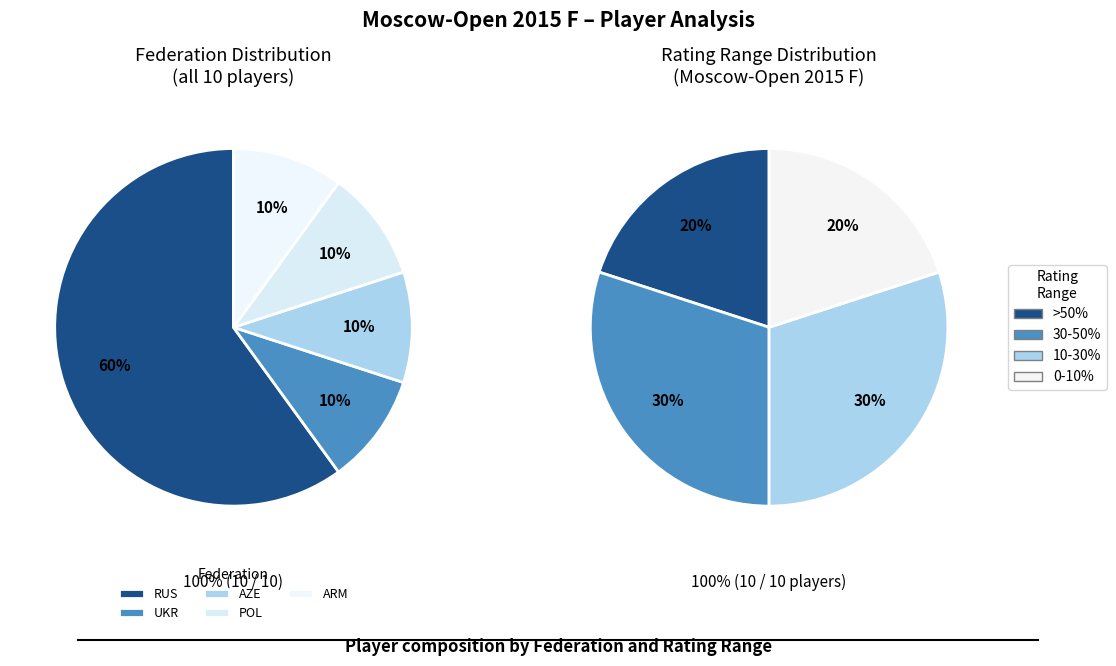

Is it true that RUS_Predke is 1% of the pie?

False